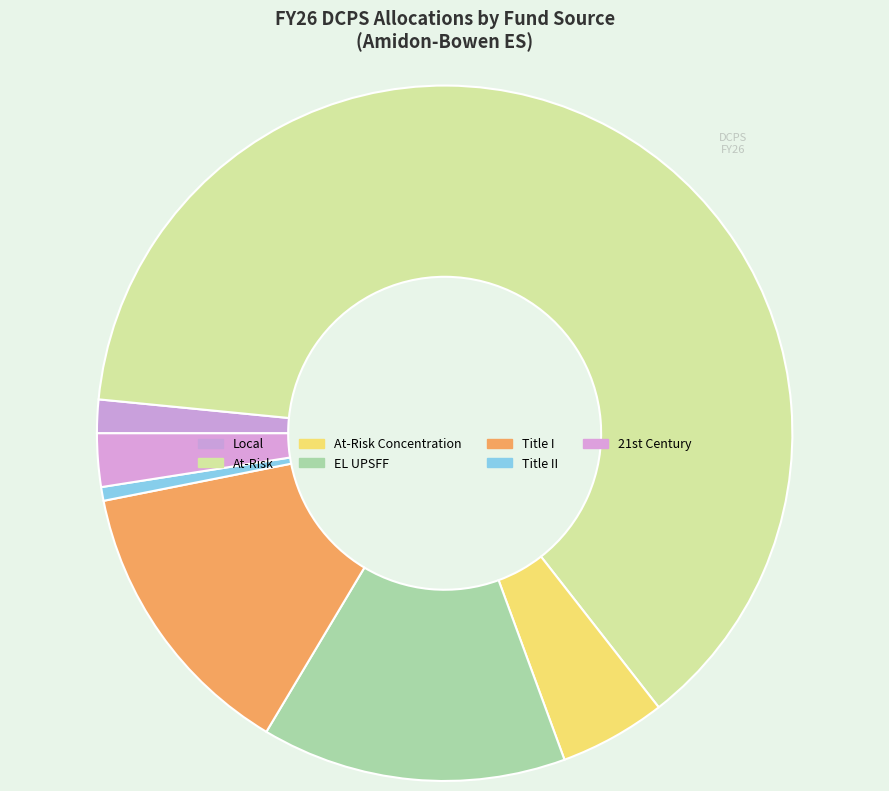

Which slice is the largest?

At-Risk